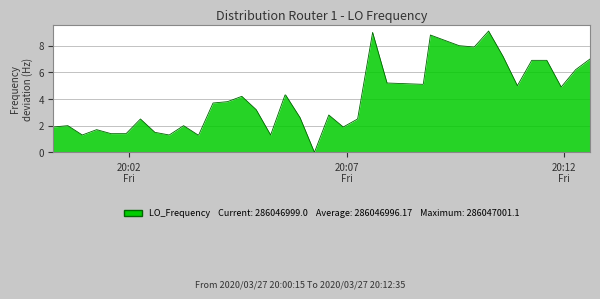

What is the greatest value displayed?

9.1